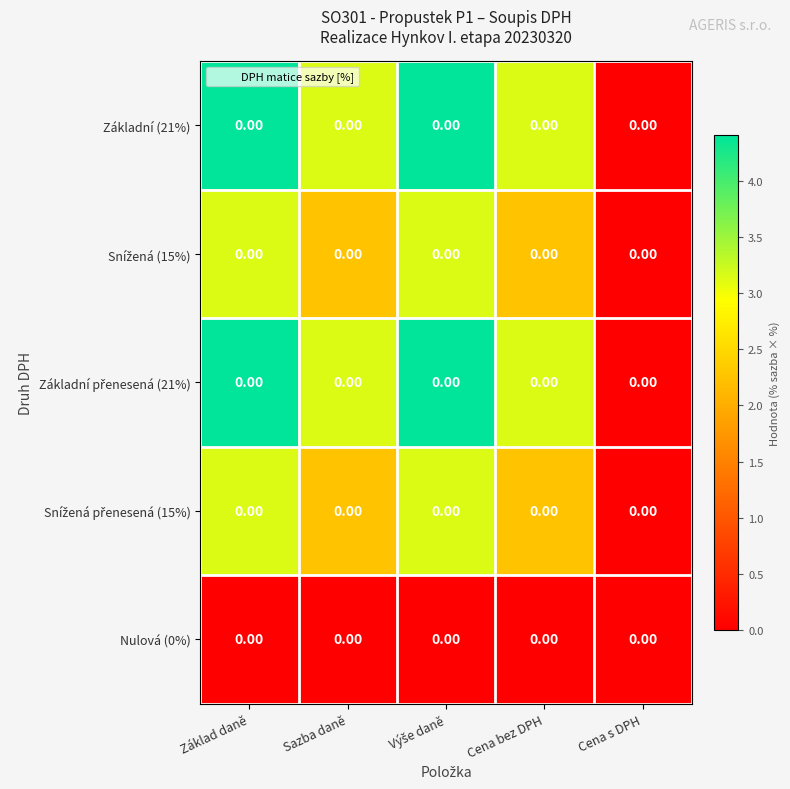

At which category is the sum across all series the highest?

Základ daně